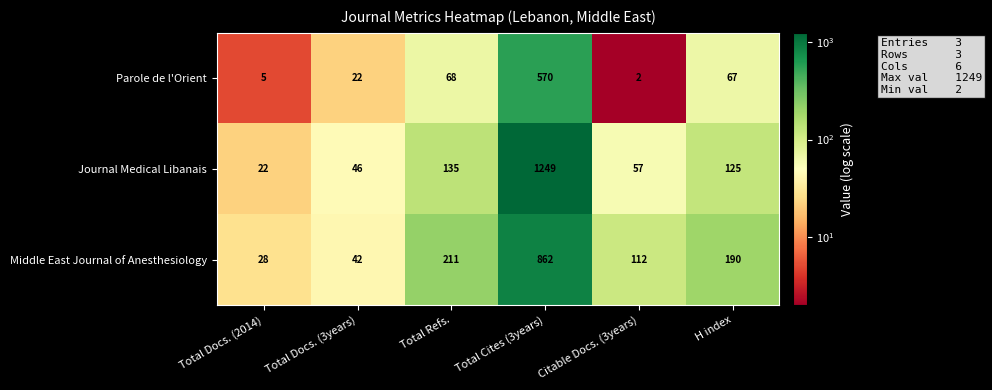

What is the smallest value displayed?

2